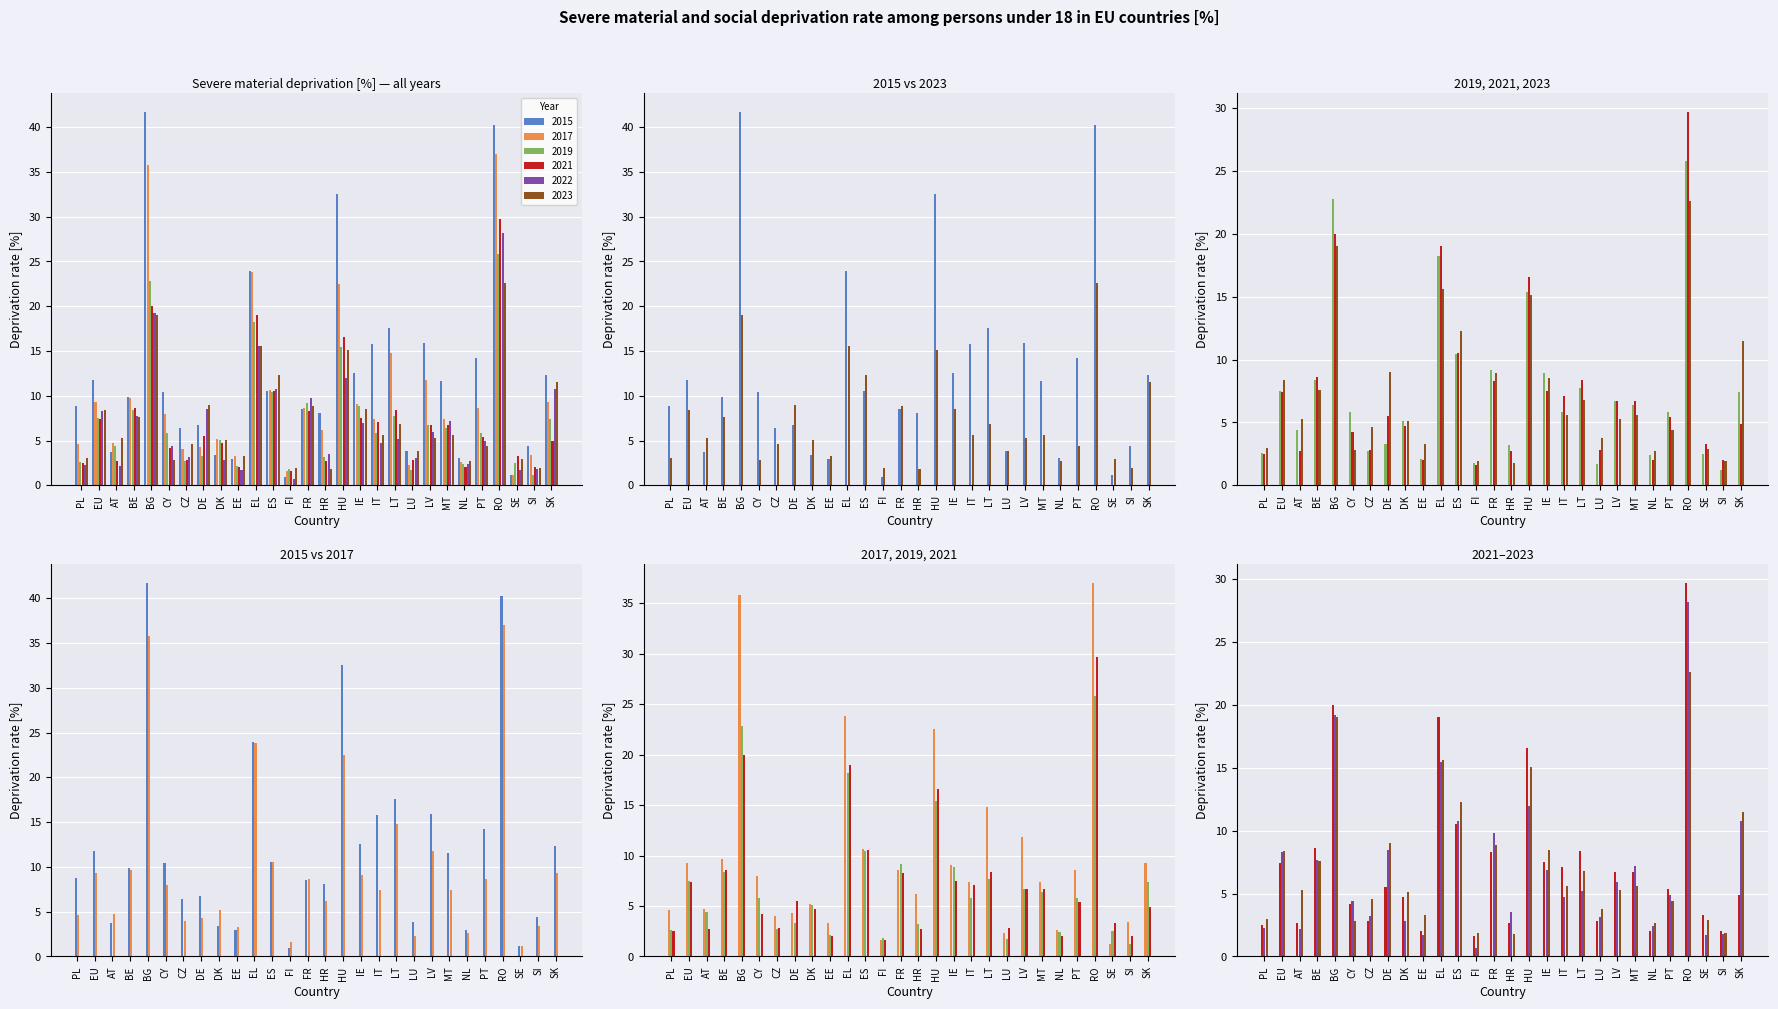

The value of 2022 at RO is 28.2. True or false?

True